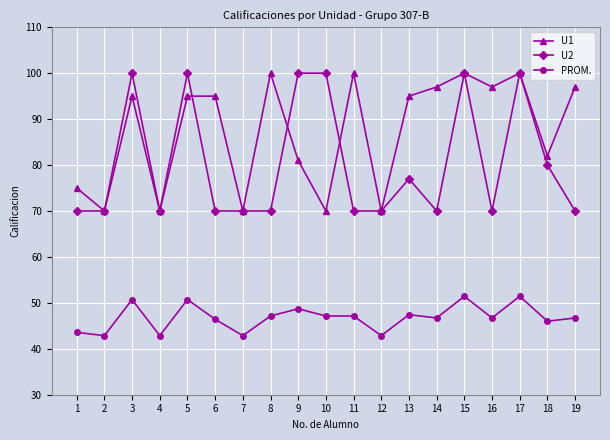

What is the sum of all U1 values?

1659.0